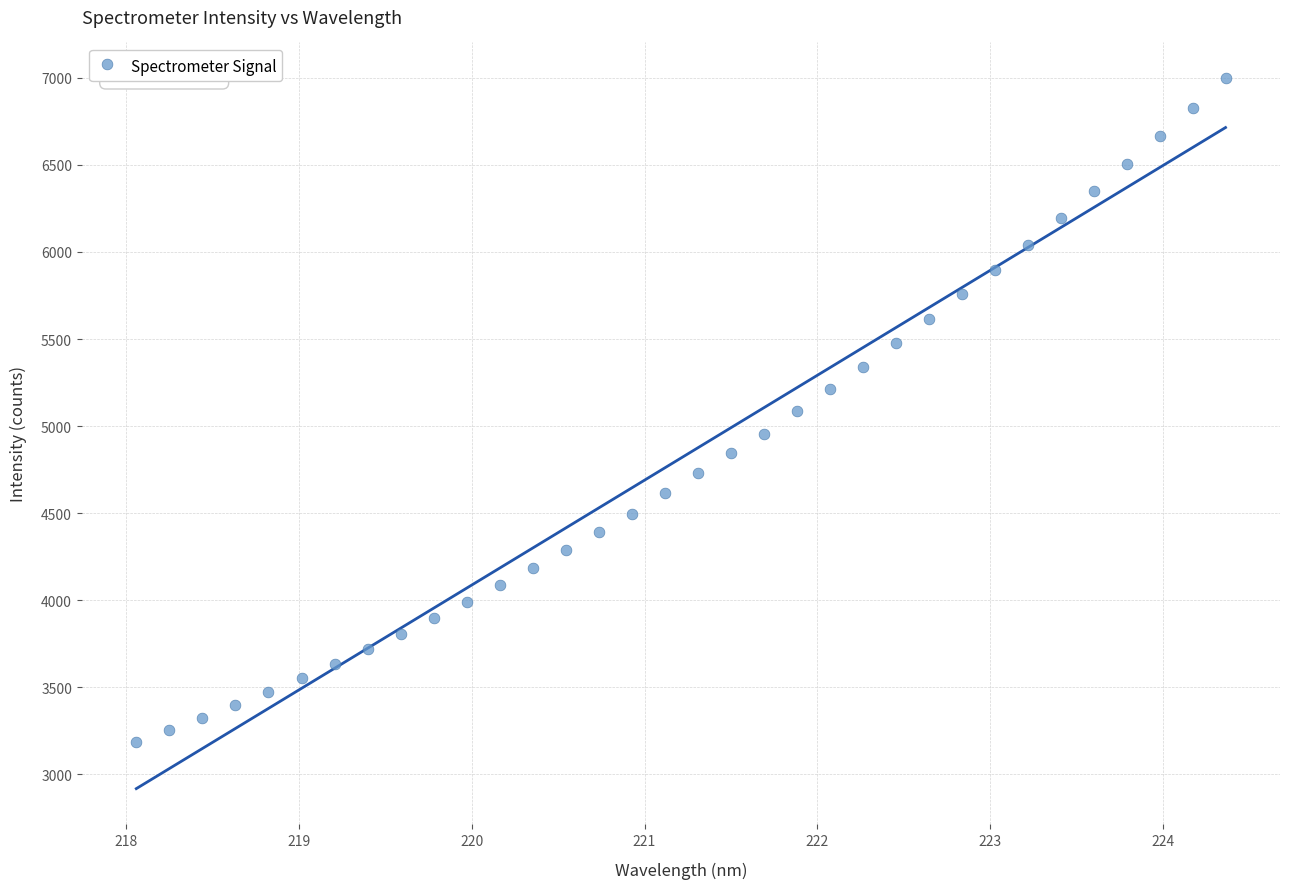

What is the range of X values (max minus min)?

6.3